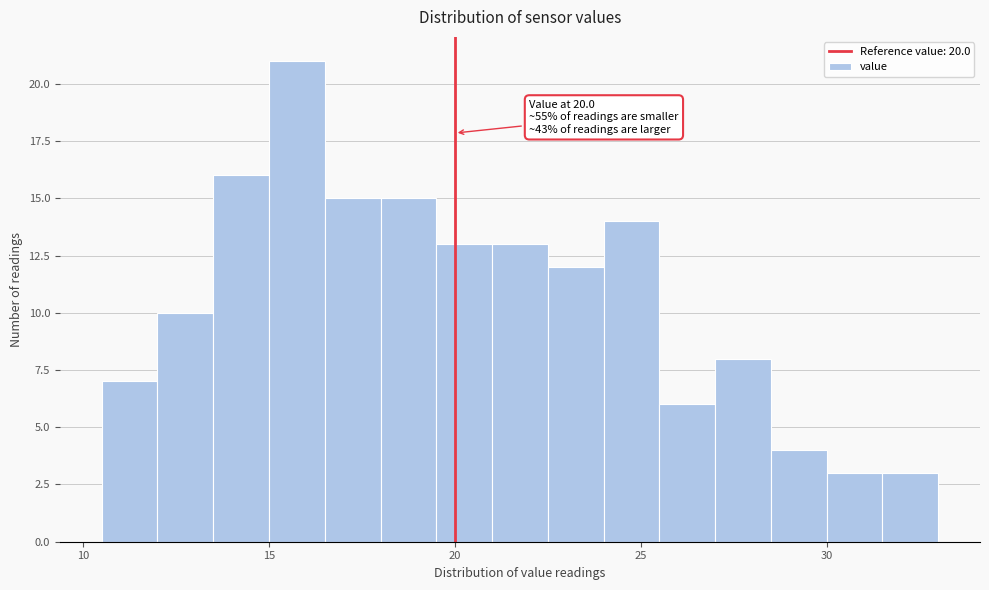

Around what value on the x-axis is the tallest bar? Give the approximate position of its centre, as read against the axis.

16.0